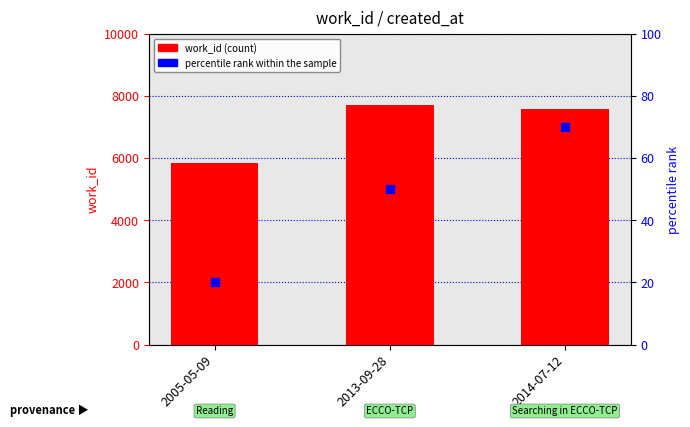

At which category is the sum across all series the highest?

2013-09-28